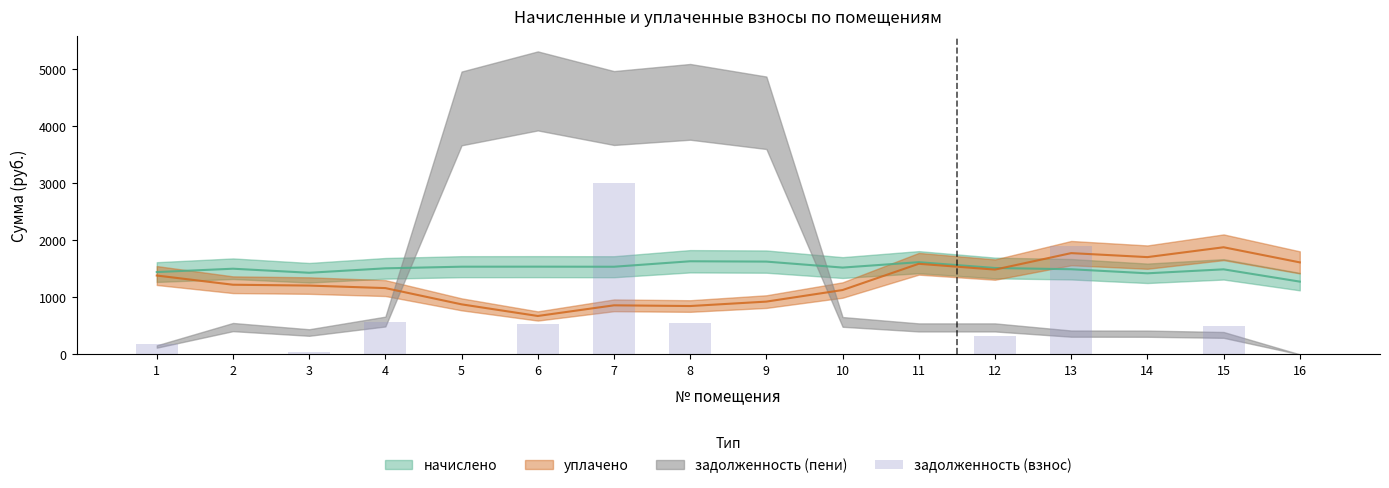

Which has a higher value, 1 or 5?

1